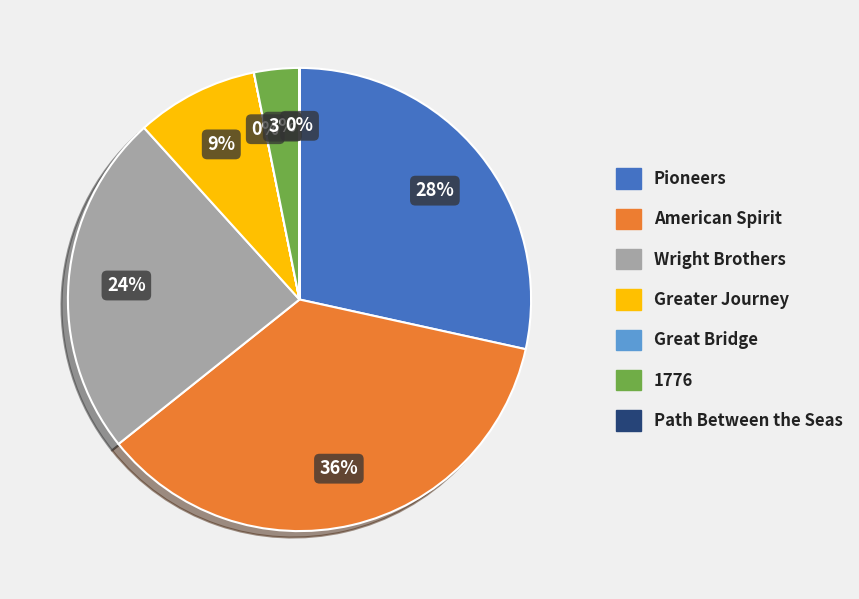

To the nearest percent, what is the average slice percentage?

14%